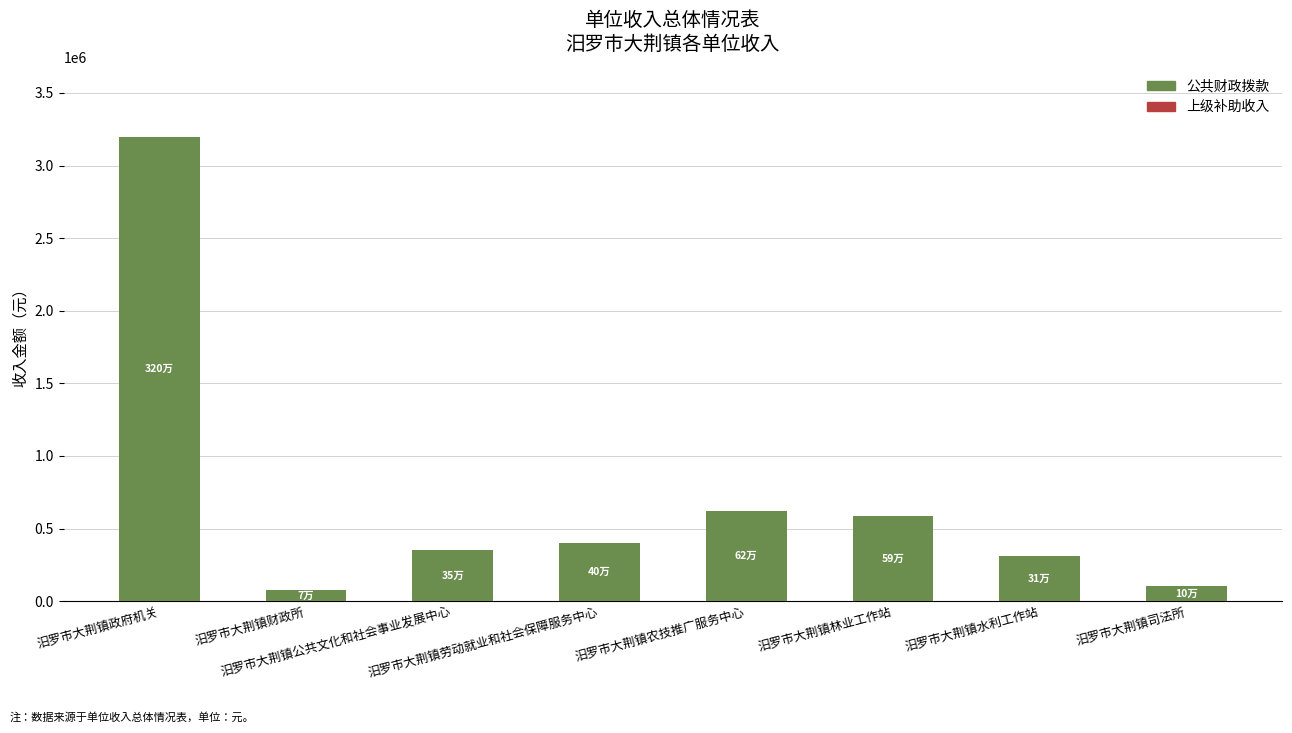

What is the minimum value shown in the chart?

74200.0